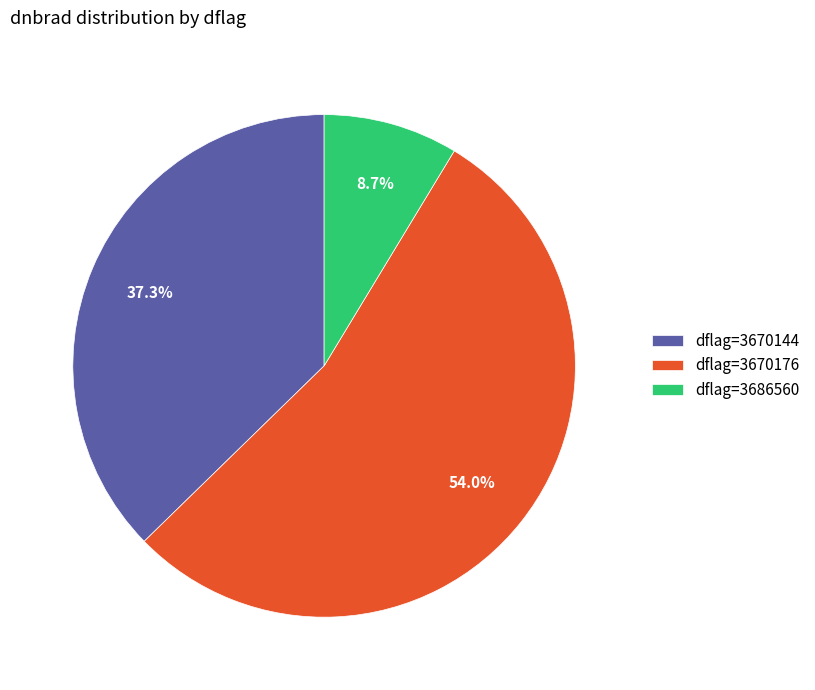

Rank the categories by value from highest to lowest.

dflag=3670176, dflag=3670144, dflag=3686560